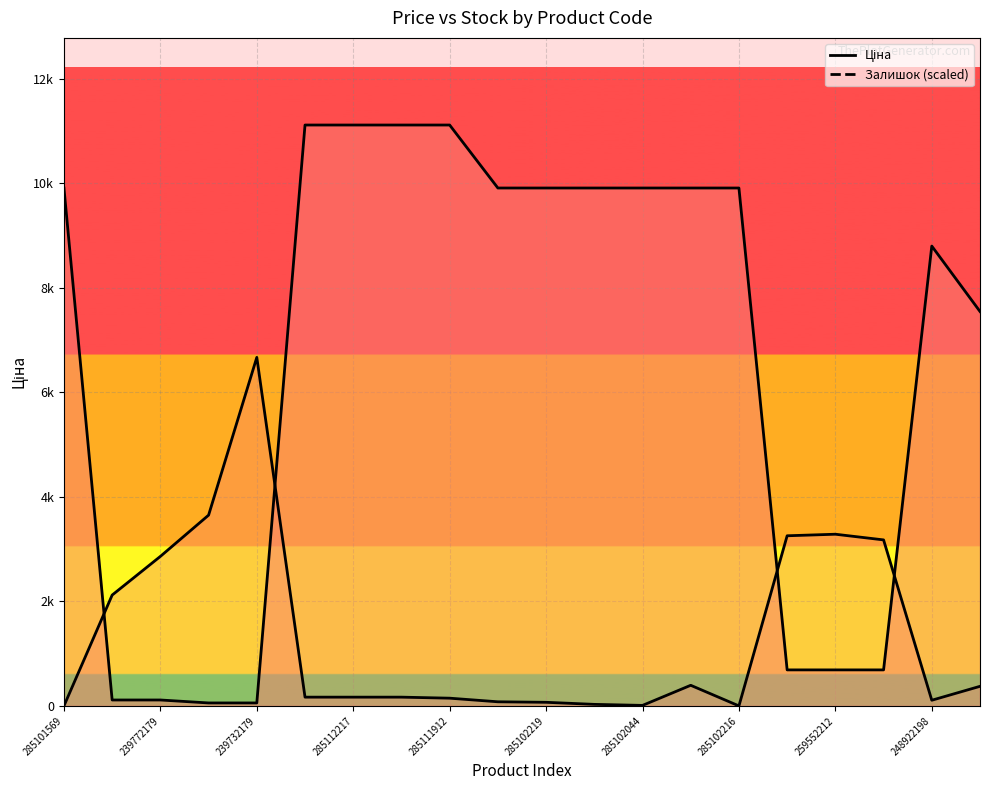

At how many categories does at least one series exceed 2881?

18